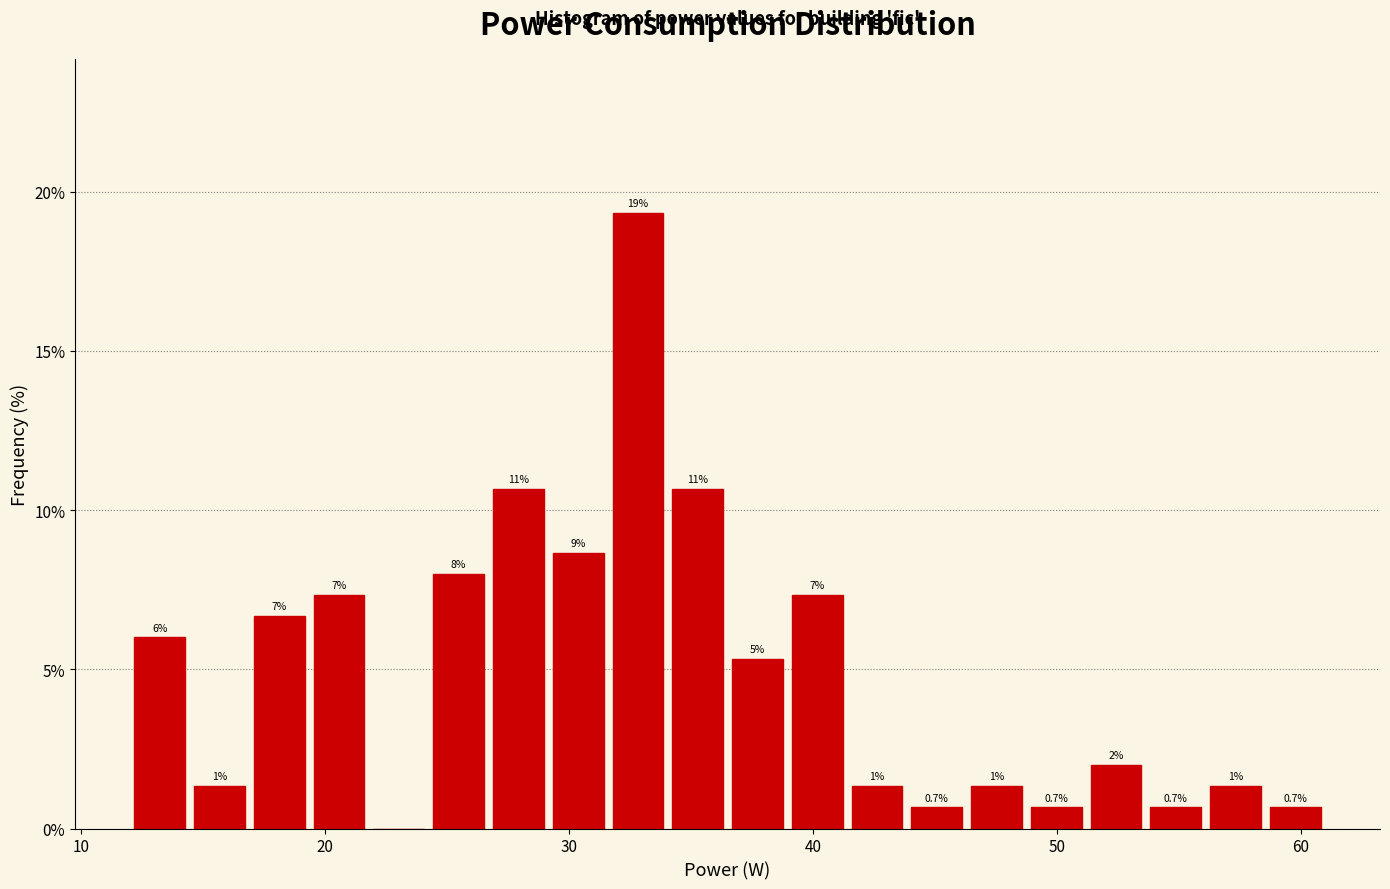

Read against the x-axis, roughly where is the centre of the tallest bar?

33